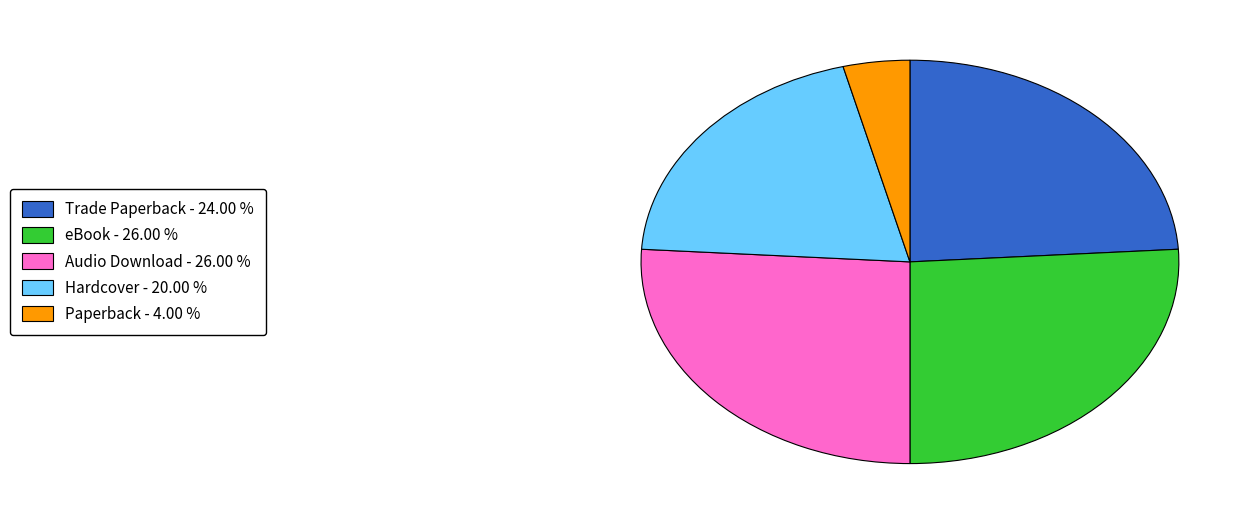

Between eBook and Trade Paperback, which is larger?

eBook